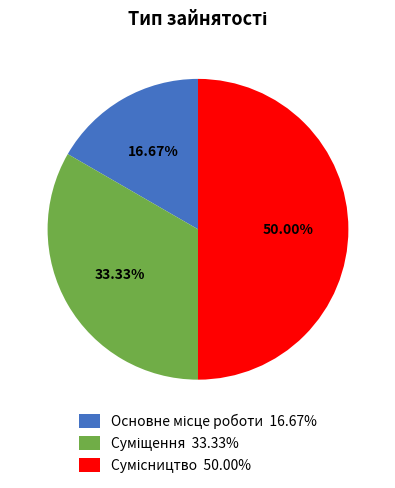

How many slices are in this pie chart?

3